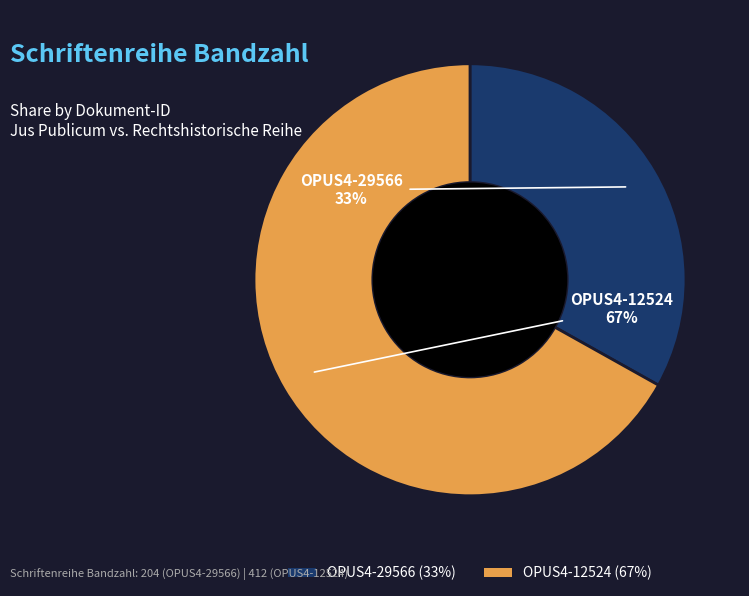

The OPUS4-29566 slice represents 33% of the pie. True or false?

True